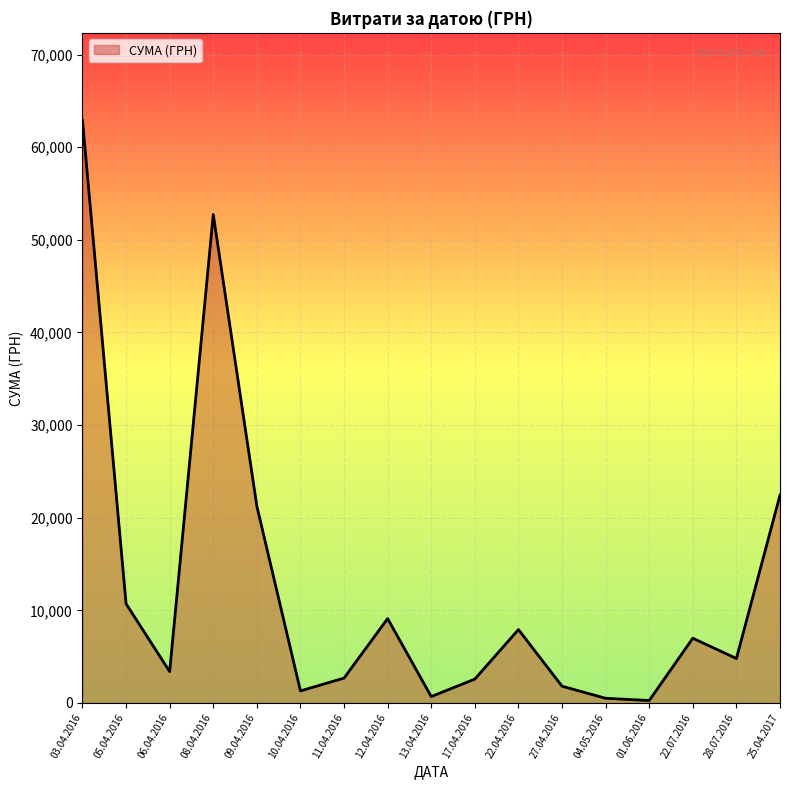

How many lines are shown in the chart?

1